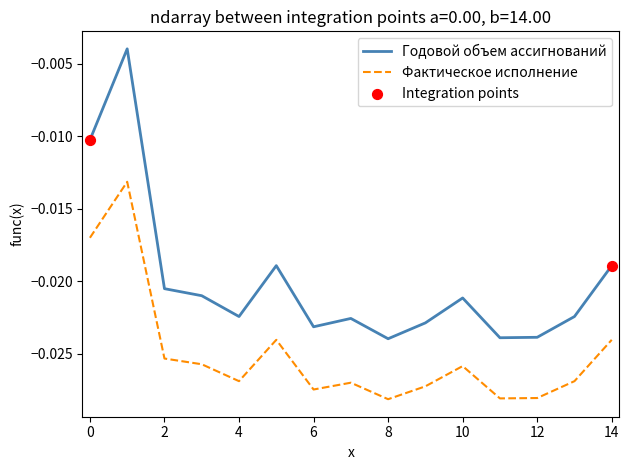

Which series has the largest range (max minus min)?

Годовой объем ассигнований